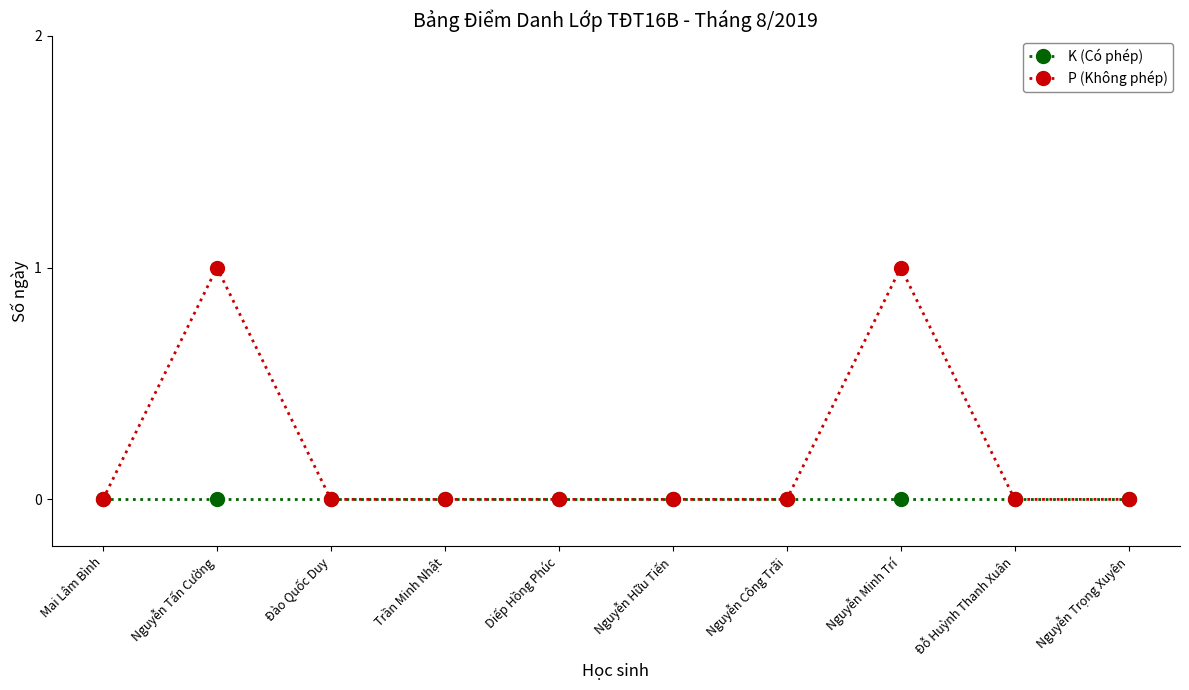

What is the total value across all series at Nguyễn Minh Trí?

1